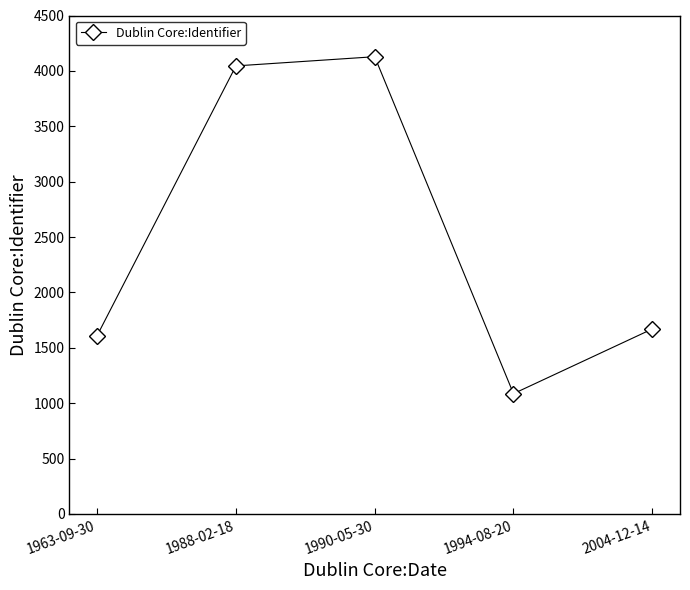

At which category does the chart reach its minimum across all series?

1994-08-20